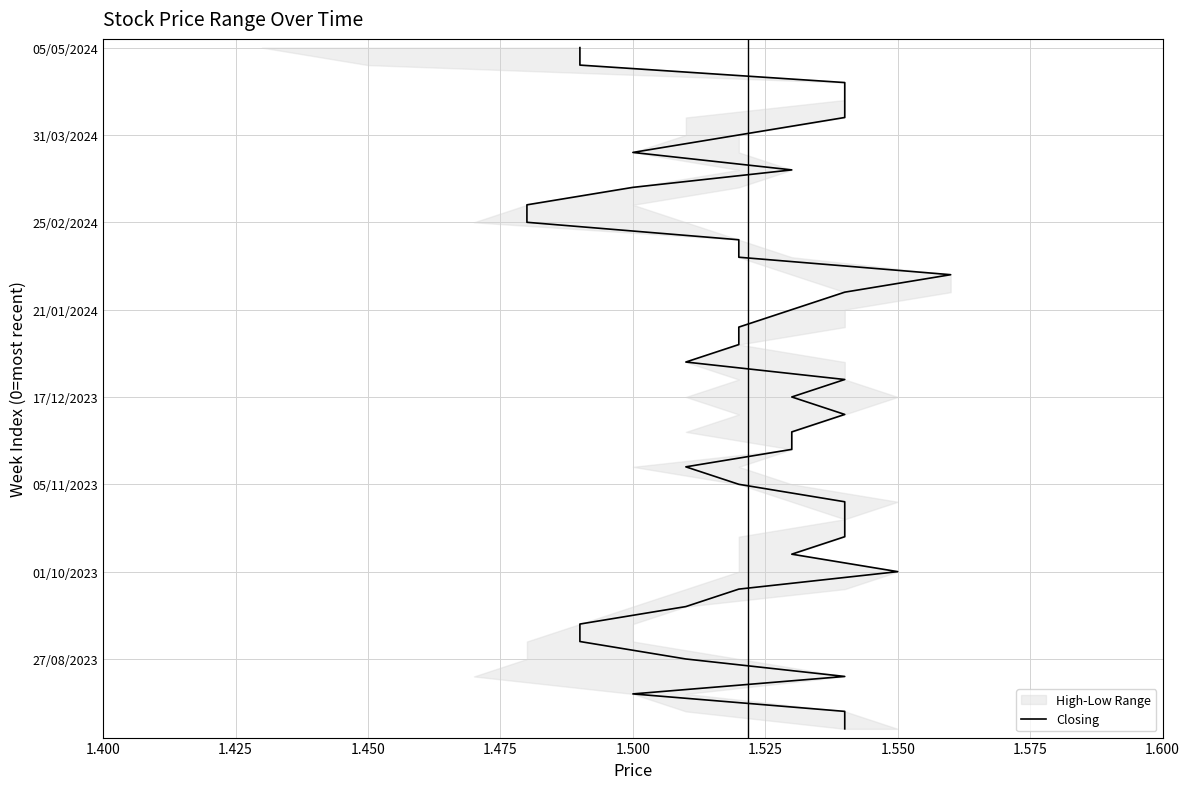

What is the sum of all values?

780